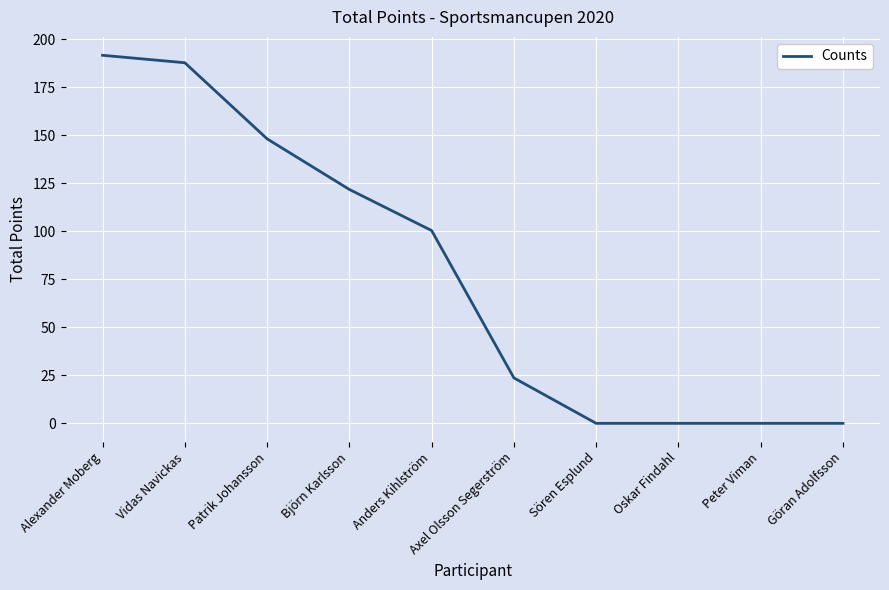

At which label is the value closest to 95?

Anders Kihlström